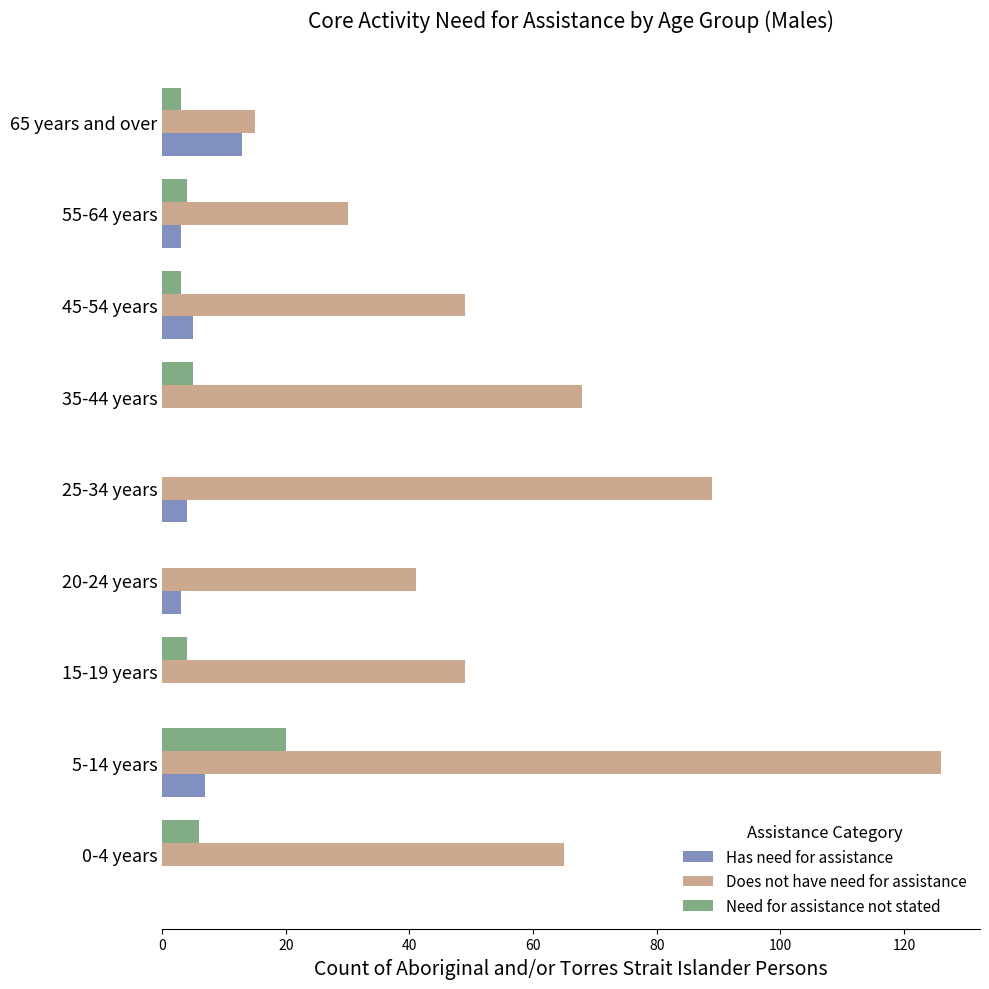

Between 5-14 years and 35-44 years, which series saw the biggest shift?

Does not have need for assistance